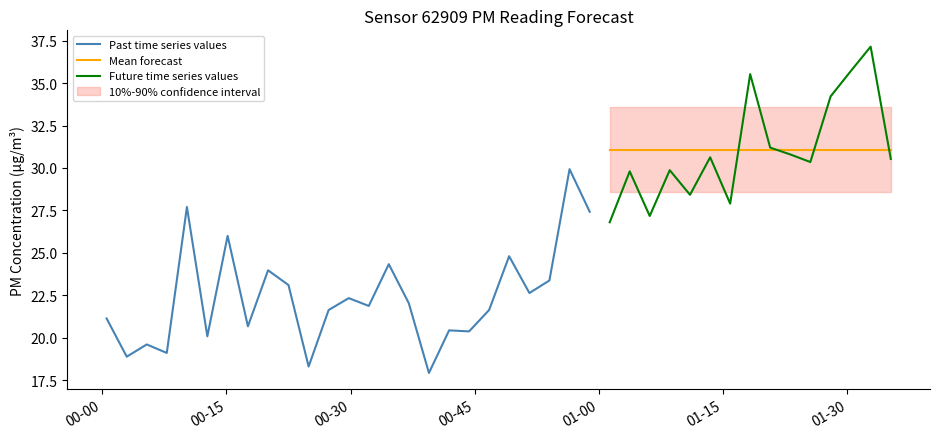

Is the value of P1 at 38 greater than the value of P2 at 22?

Yes